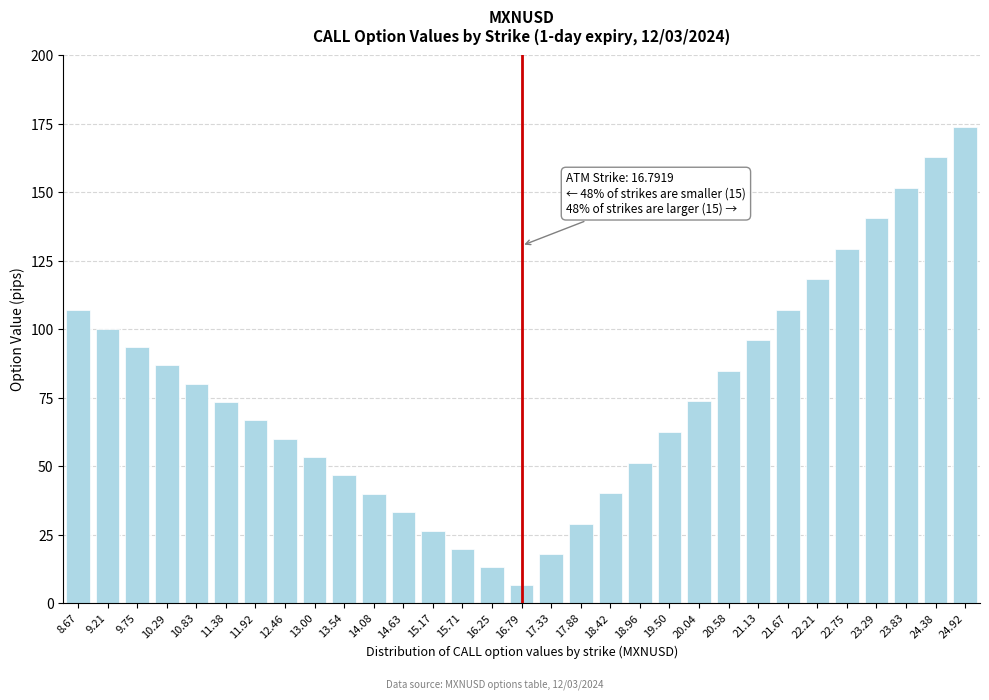

The chart shows a value of 42.4 at 20.04. True or false?

False